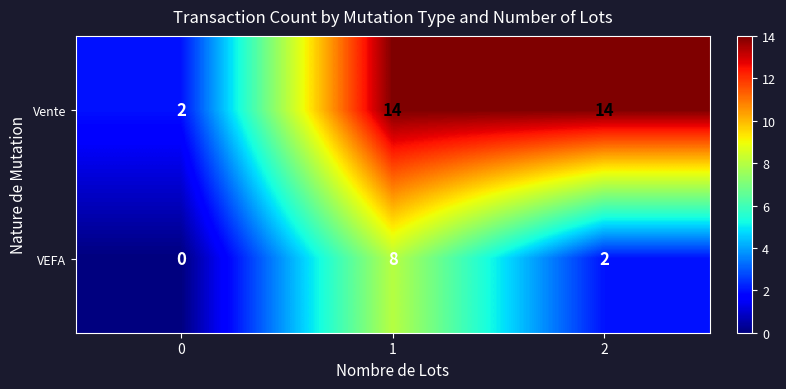

True or false: Vente has a value of 14 at 2.

True